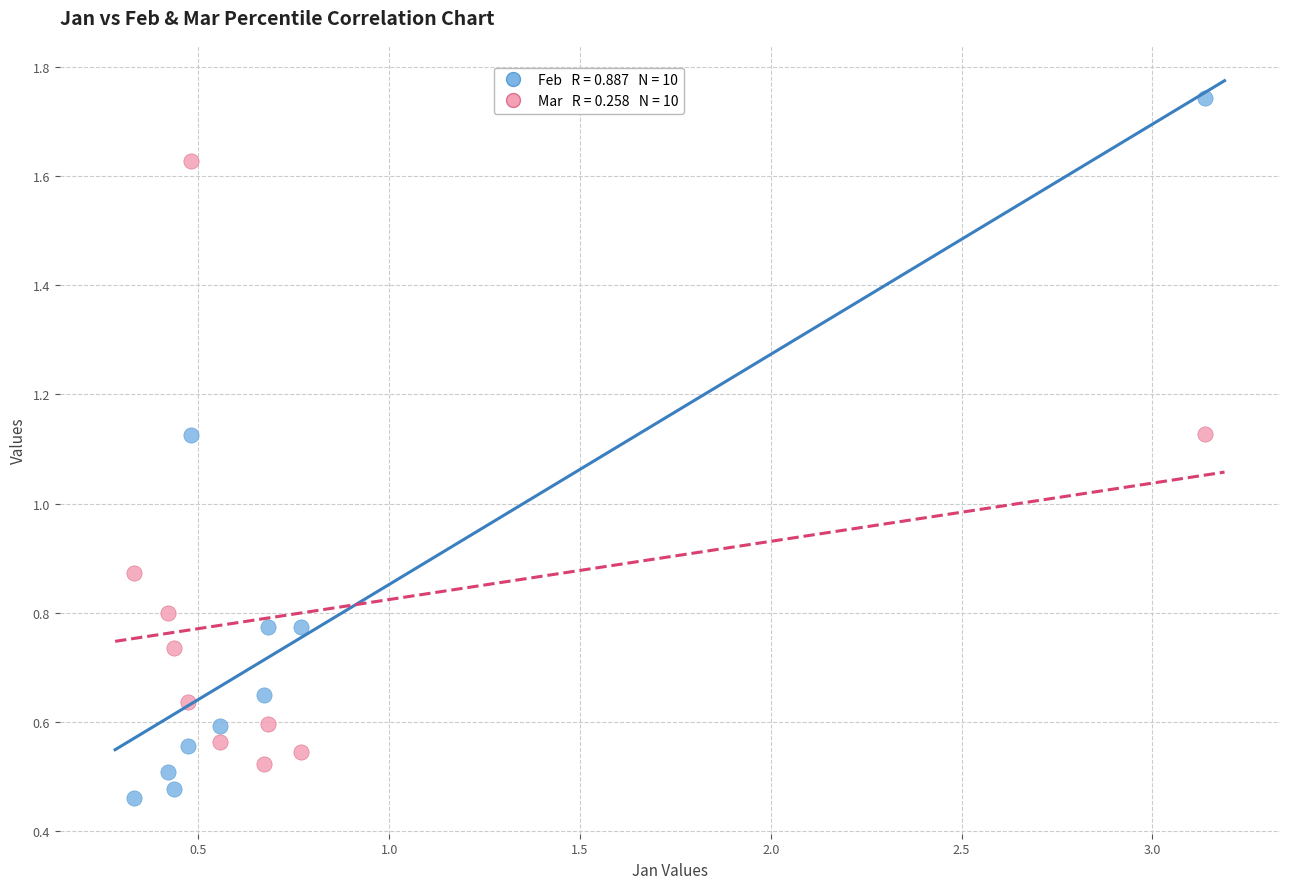

Across all data points, what is the range of X values (max minus min)?

2.8